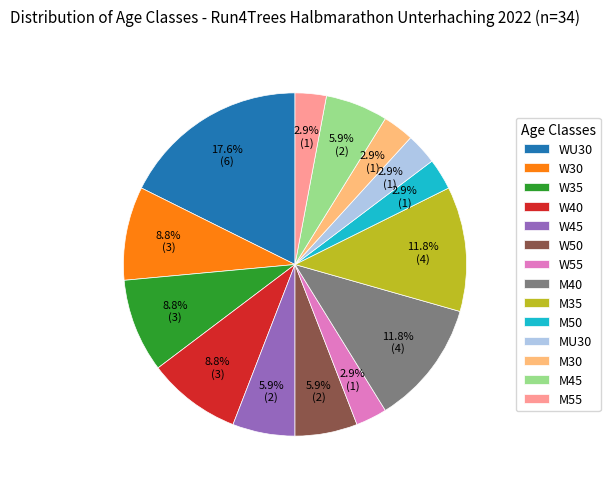

What portion of the pie excludes M40?

88.2%